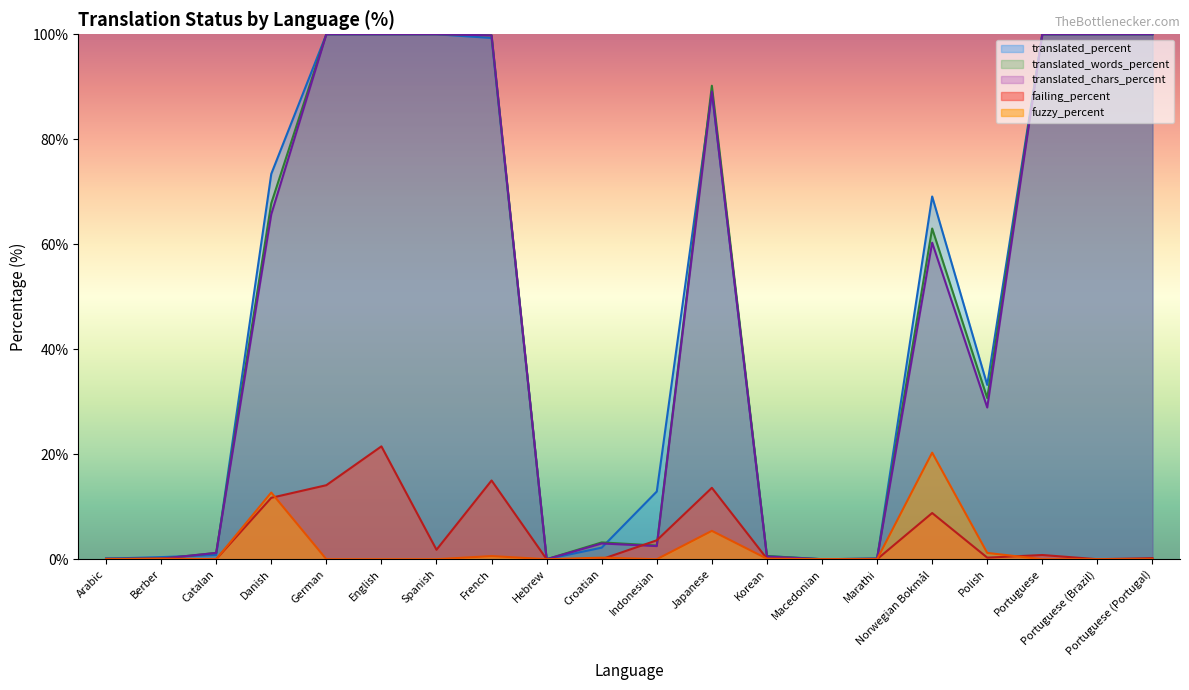

Rank the series at Danish from highest to lowest value.

translated_percent, translated_words_percent, translated_chars_percent, fuzzy_percent, failing_percent